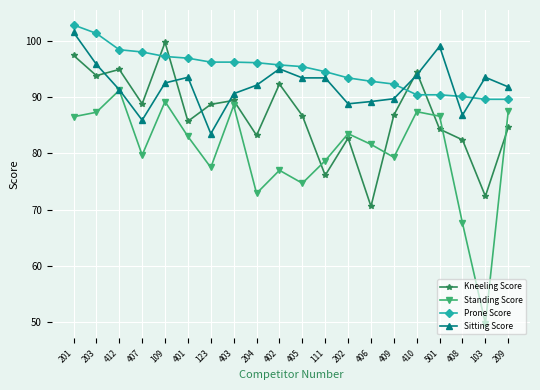

At which category is the sum across all series the highest?

201